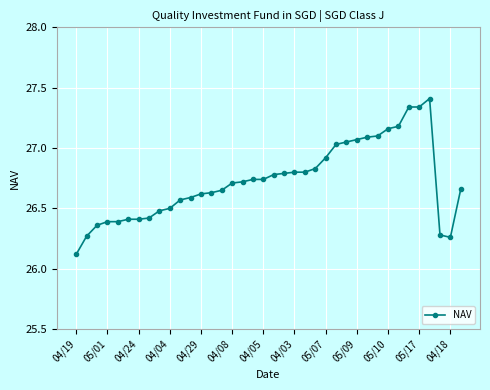

What is the difference between the maximum and minimum values?

1.3